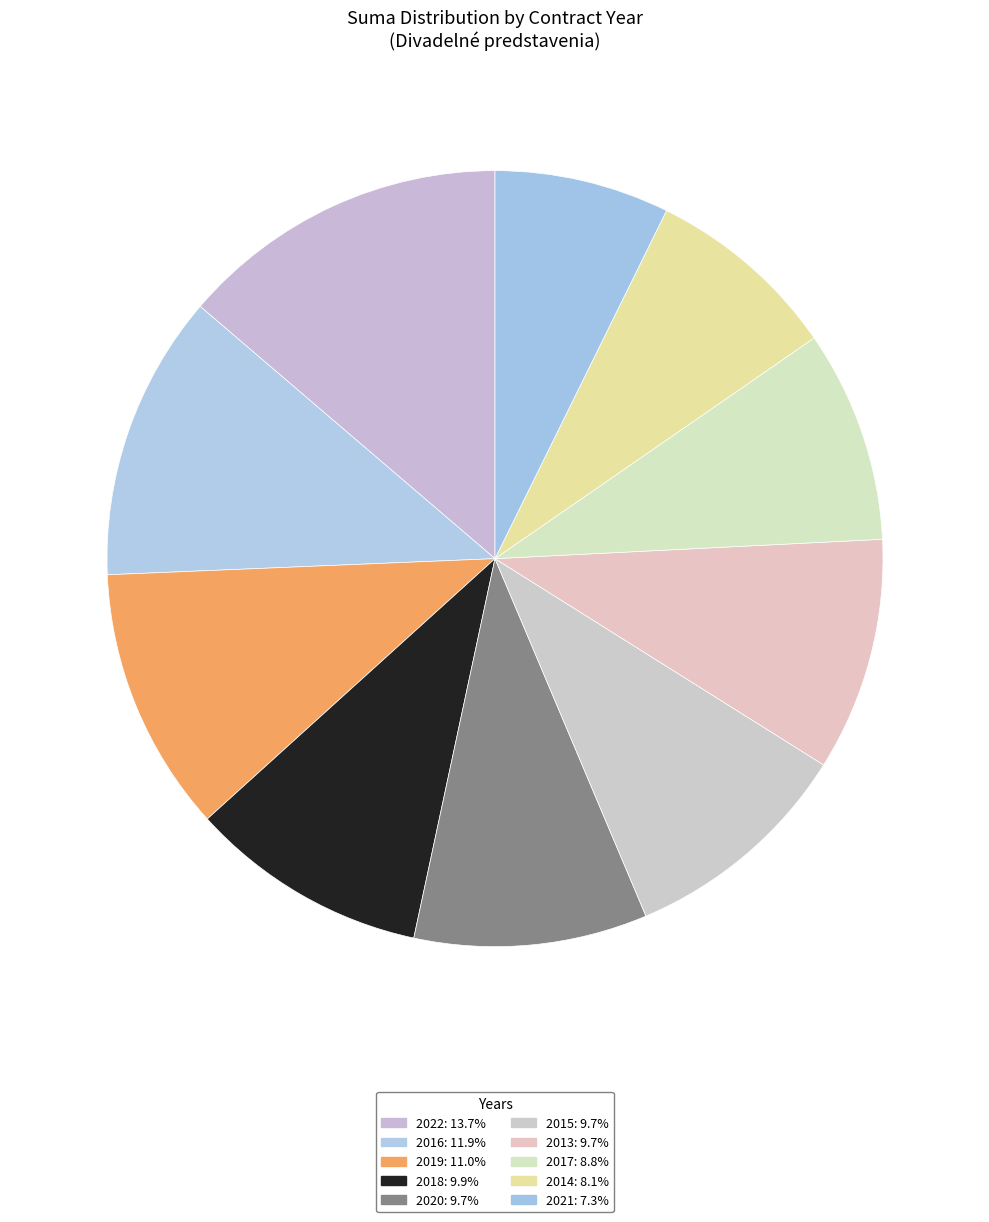

How many segments does this pie chart have?

10